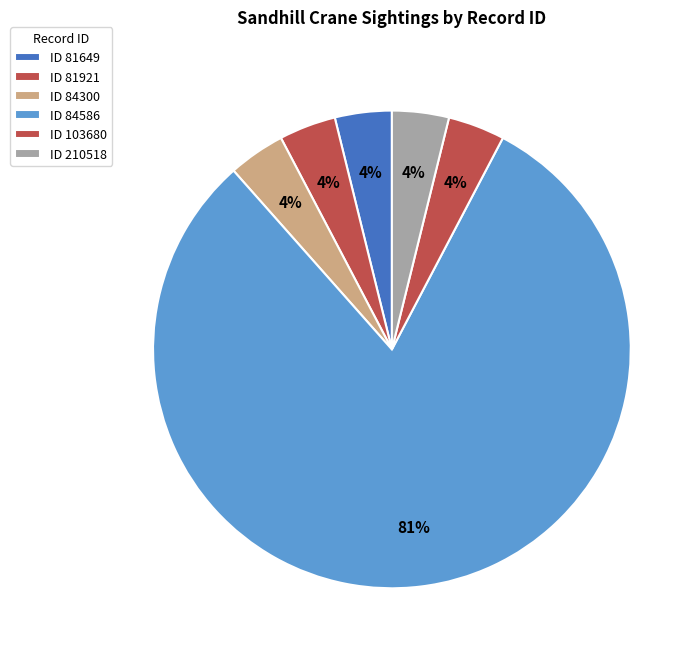

How many slices are in this pie chart?

6